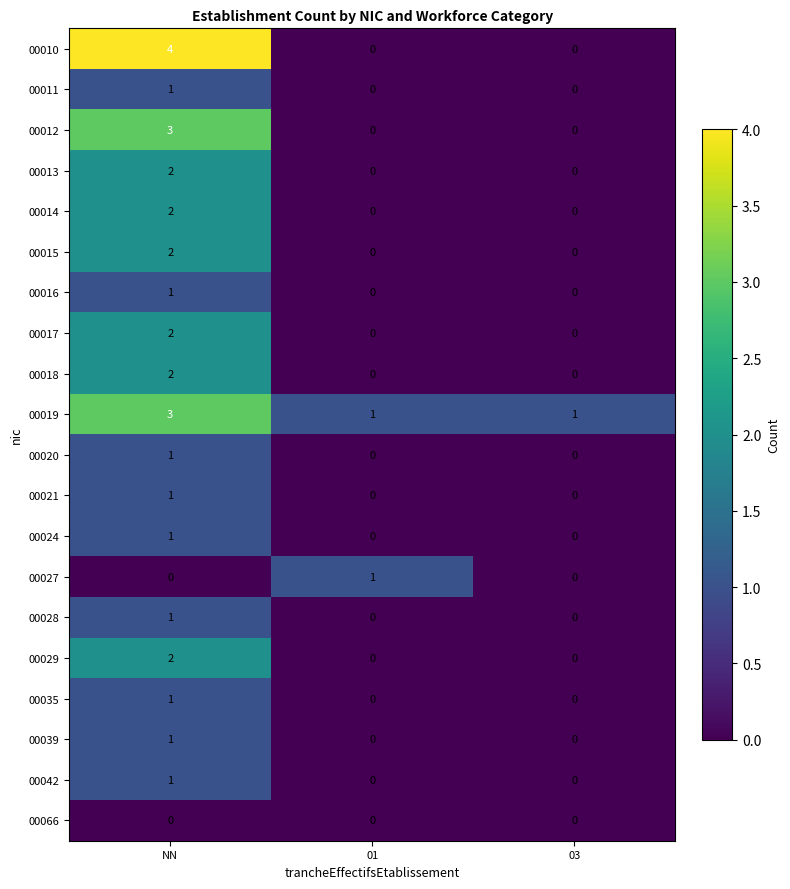

Count the 00012 values in the range 0 to 3.

3